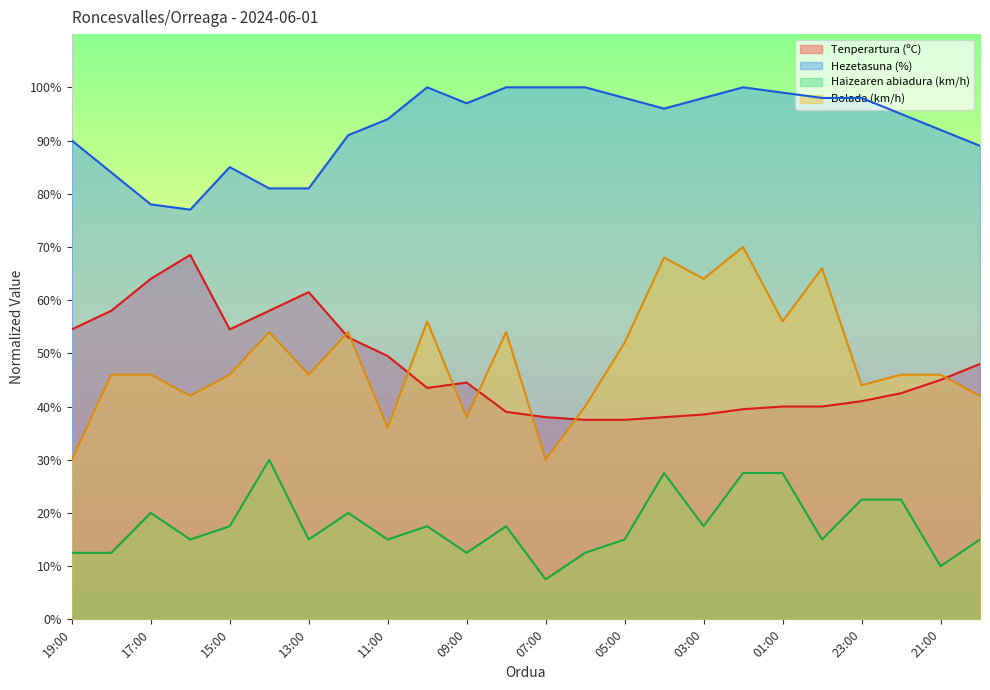

Rank the categories by Bolada (km/h) value from lowest to highest.

19:00, 07:00, 11:00, 09:00, 06:00, 16:00, 20:00, 23:00, 18:00, 17:00, 15:00, 13:00, 22:00, 21:00, 05:00, 14:00, 12:00, 08:00, 10:00, 01:00, 03:00, 00:00, 04:00, 02:00